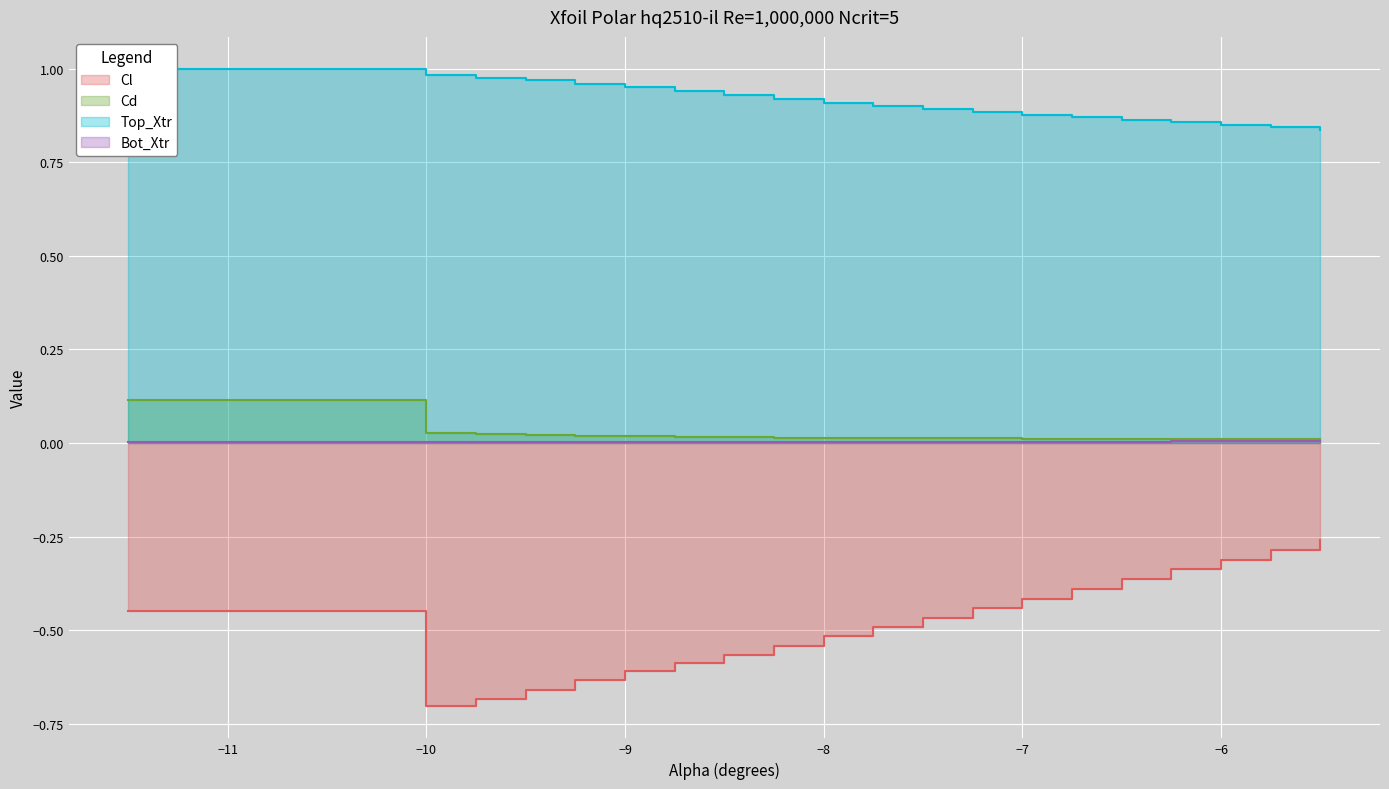

Reading left to right, transcribe all the data shown in this chart.

Cl: -0.4	-0.7	-0.7	-0.7	-0.6	-0.6	-0.6	-0.6	-0.5	-0.5	-0.5	-0.5	-0.4	-0.4	-0.4	-0.4	-0.3	-0.3	-0.3	-0.3
Cd: 0.1	0.0	0.0	0.0	0.0	0.0	0.0	0.0	0.0	0.0	0.0	0.0	0.0	0.0	0.0	0.0	0.0	0.0	0.0	0.0
Top_Xtr: 1.0	1.0	1.0	1.0	1.0	1.0	0.9	0.9	0.9	0.9	0.9	0.9	0.9	0.9	0.9	0.9	0.9	0.8	0.8	0.8
Bot_Xtr: 0.0	0.0	0.0	0.0	0.0	0.0	0.0	0.0	0.0	0.0	0.0	0.0	0.0	0.0	0.0	0.0	0.0	0.0	0.0	0.0